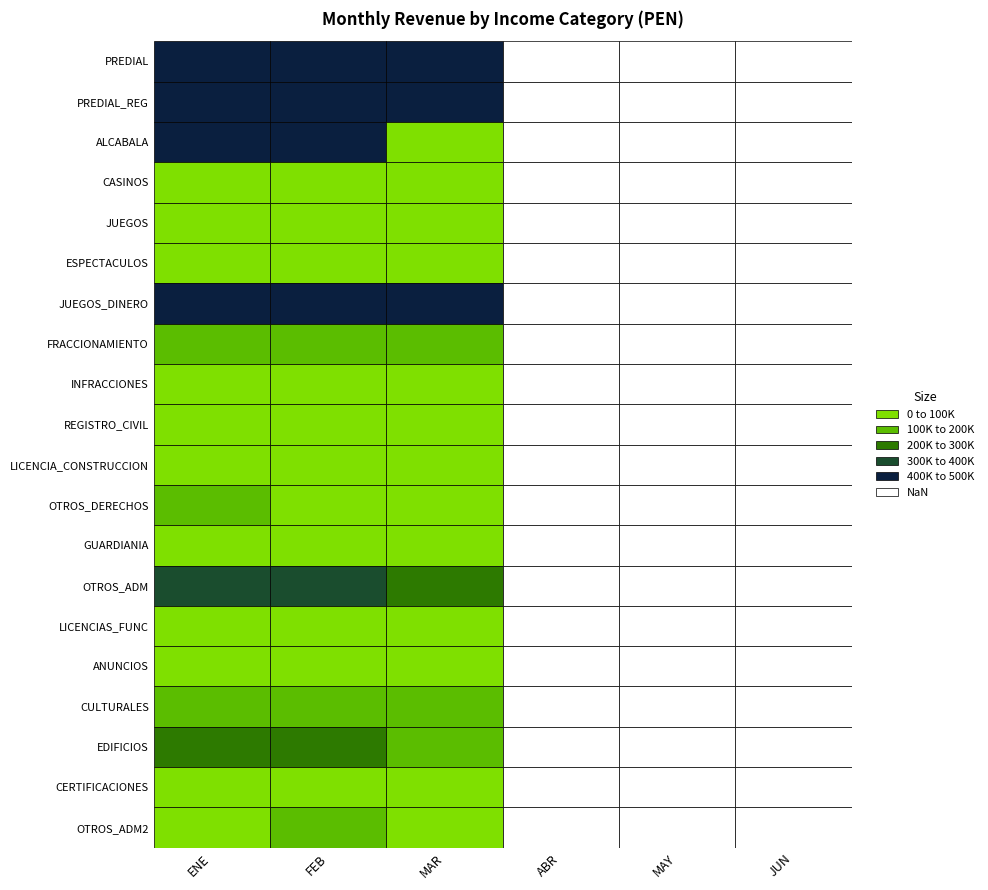

What is the difference between the second highest and second lowest values in the EDIFICIOS series?

202112.2